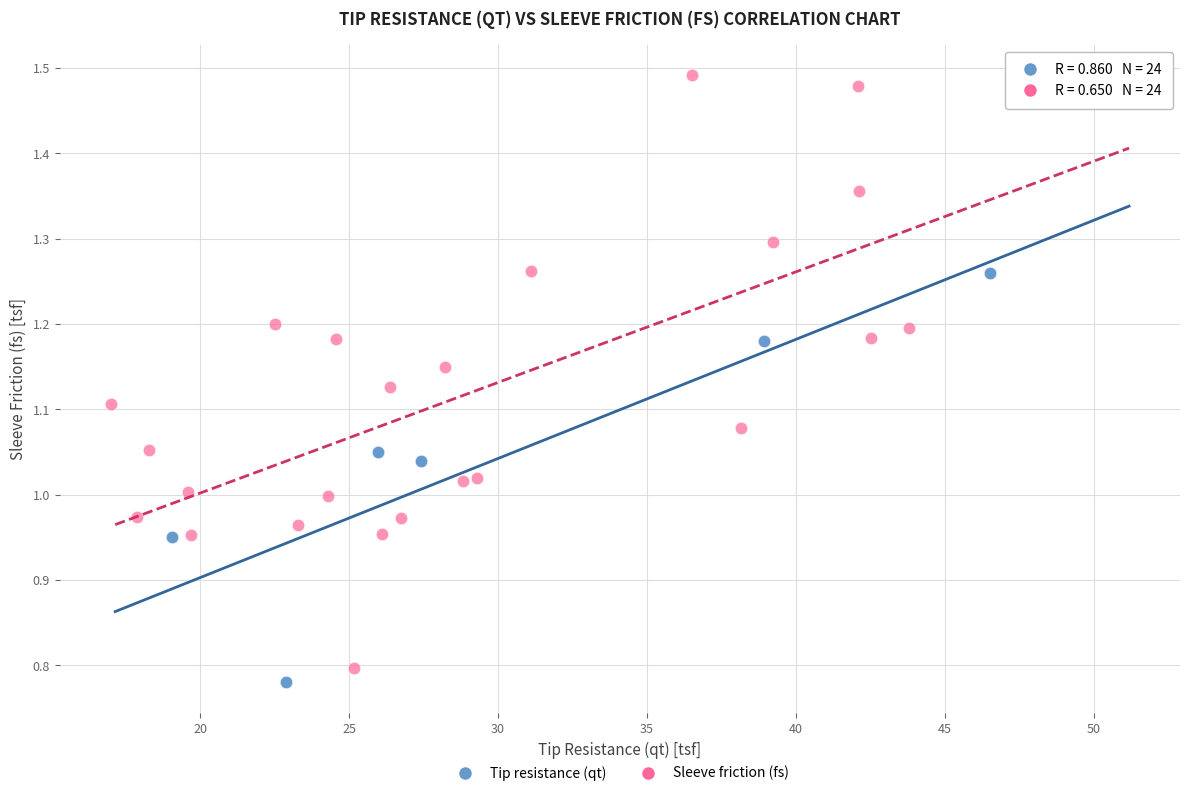

Which series has the widest spread of Y values?

Sleeve friction (fs)